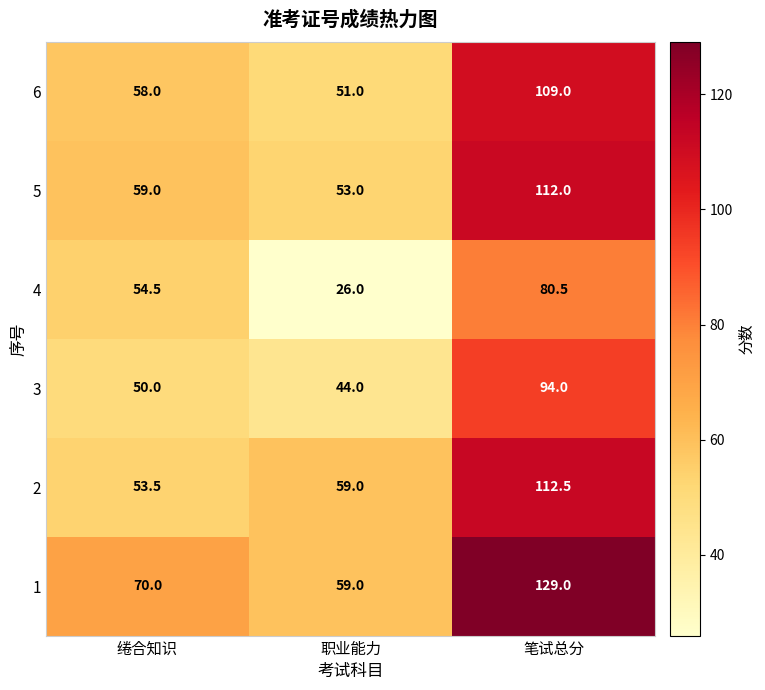

Reading left to right, extract all data points from this chart.

6: 绻合知识=58.0	职业能力=51.0	笔试总分=109.0
5: 绻合知识=59.0	职业能力=53.0	笔试总分=112.0
4: 绻合知识=54.5	职业能力=26.0	笔试总分=80.5
3: 绻合知识=50.0	职业能力=44.0	笔试总分=94.0
2: 绻合知识=53.5	职业能力=59.0	笔试总分=112.5
1: 绻合知识=70.0	职业能力=59.0	笔试总分=129.0